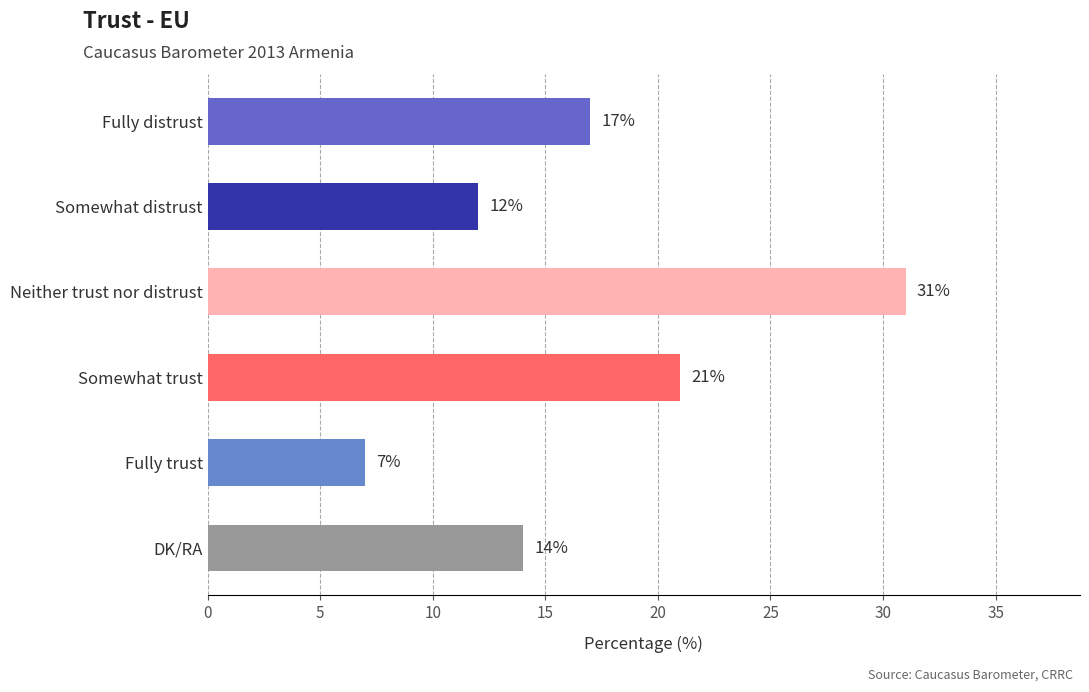

What is the difference between the values at Somewhat distrust and Somewhat trust?

9